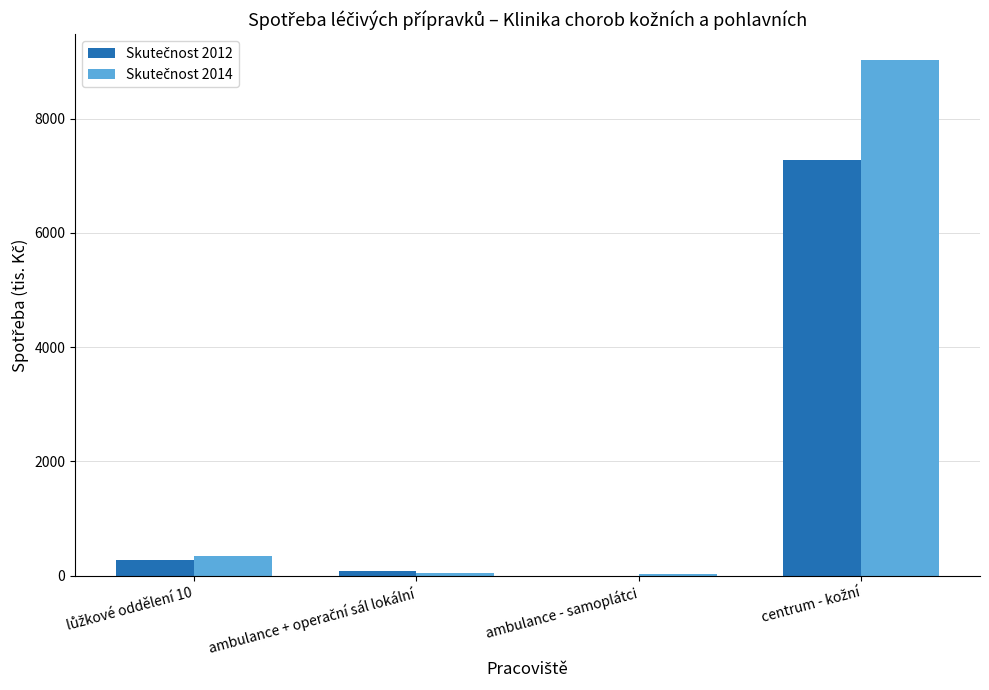

What is the greatest value displayed?

9027.0